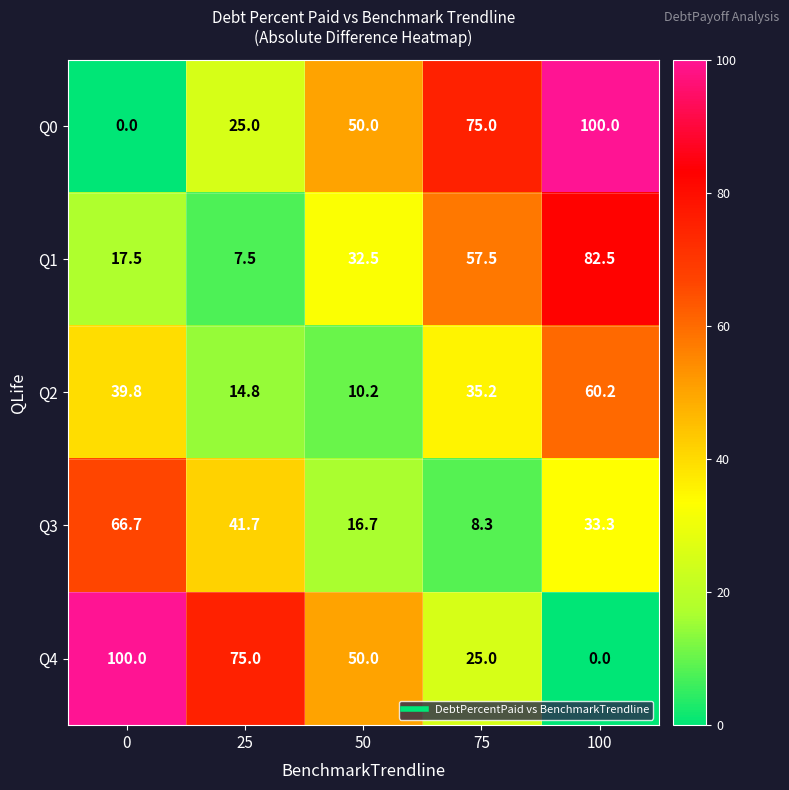

Is it true that Q3 equals 33.3 at 100?

True